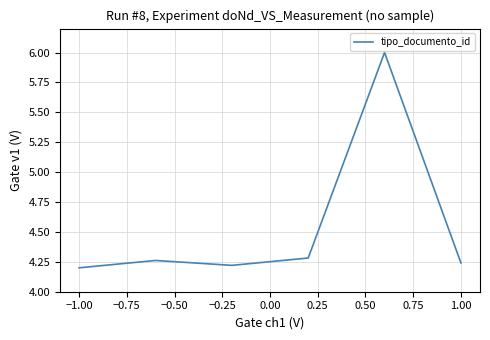

What is the difference between the maximum and second lowest values?

1.8